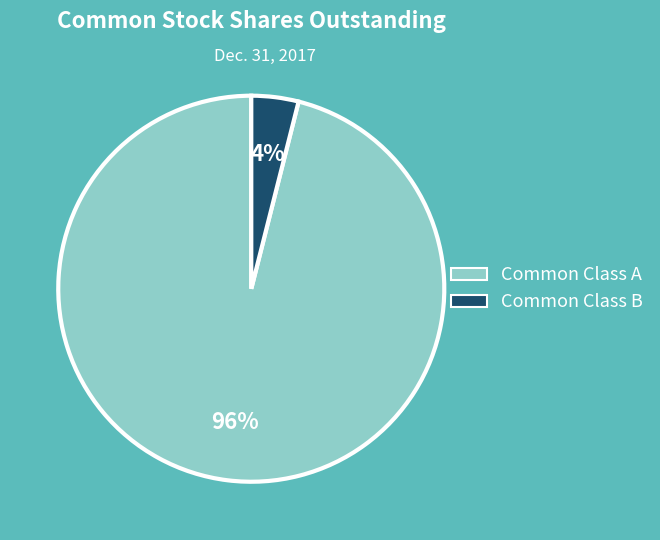

Is there any slice that represents more than half of the pie?

Yes